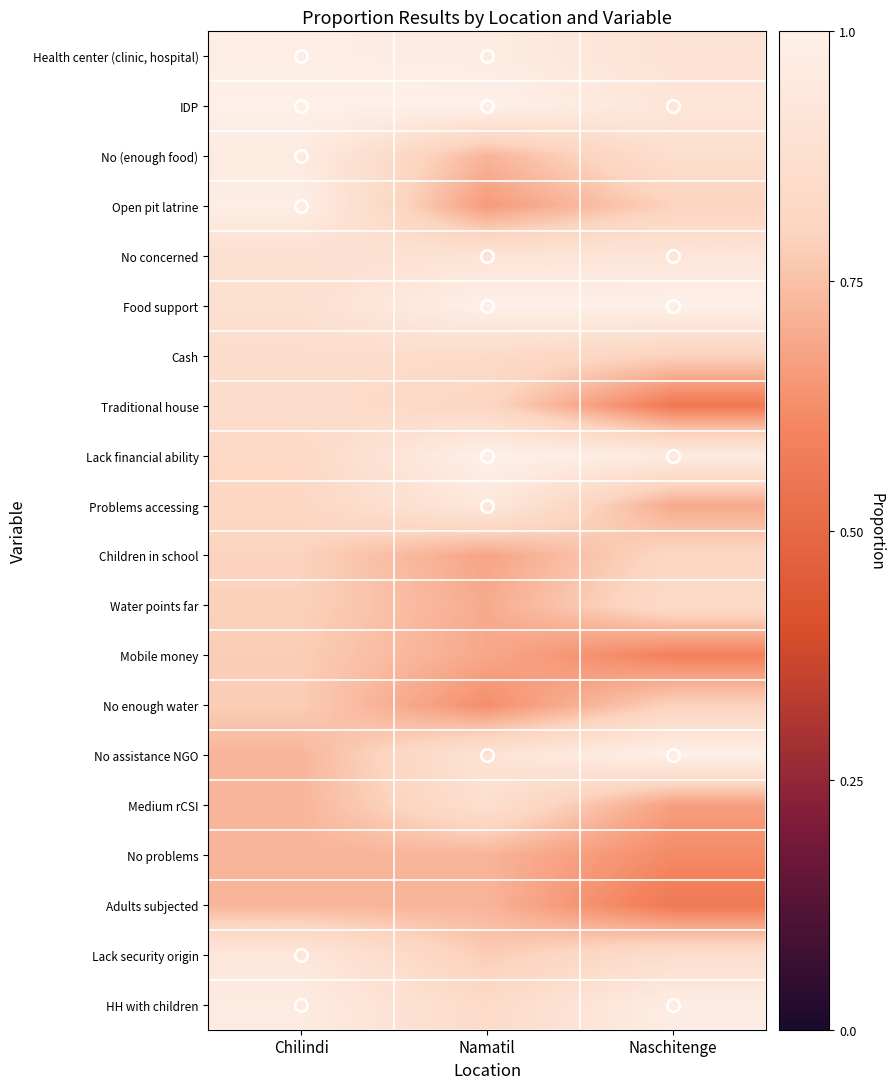

Reading right to left, what are all the values shown in this chart?

Health center (clinic, hospital): Naschitenge=0.9	Namatil=1.0	Chilindi=1.0
IDP: Naschitenge=0.9	Namatil=1.0	Chilindi=1.0
No (enough food): Naschitenge=0.9	Namatil=0.7	Chilindi=1.0
Open pit latrine: Naschitenge=0.8	Namatil=0.7	Chilindi=1.0
No concerned: Naschitenge=0.9	Namatil=0.9	Chilindi=0.9
Food support: Naschitenge=1.0	Namatil=1.0	Chilindi=0.9
Cash: Naschitenge=0.8	Namatil=0.8	Chilindi=0.9
Traditional house: Naschitenge=0.6	Namatil=0.8	Chilindi=0.9
Lack financial ability: Naschitenge=1.0	Namatil=1.0	Chilindi=0.8
Problems accessing: Naschitenge=0.7	Namatil=0.9	Chilindi=0.8
Children in school: Naschitenge=0.8	Namatil=0.7	Chilindi=0.8
Water points far: Naschitenge=0.8	Namatil=0.7	Chilindi=0.8
Mobile money: Naschitenge=0.6	Namatil=0.7	Chilindi=0.8
No enough water: Naschitenge=0.8	Namatil=0.6	Chilindi=0.8
No assistance NGO: Naschitenge=1.0	Namatil=0.9	Chilindi=0.7
Medium rCSI: Naschitenge=0.7	Namatil=0.9	Chilindi=0.7
No problems: Naschitenge=0.6	Namatil=0.7	Chilindi=0.7
Adults subjected: Naschitenge=0.6	Namatil=0.7	Chilindi=0.7
Lack security origin: Naschitenge=0.9	Namatil=0.8	Chilindi=0.9
HH with children: Naschitenge=1.0	Namatil=0.8	Chilindi=1.0